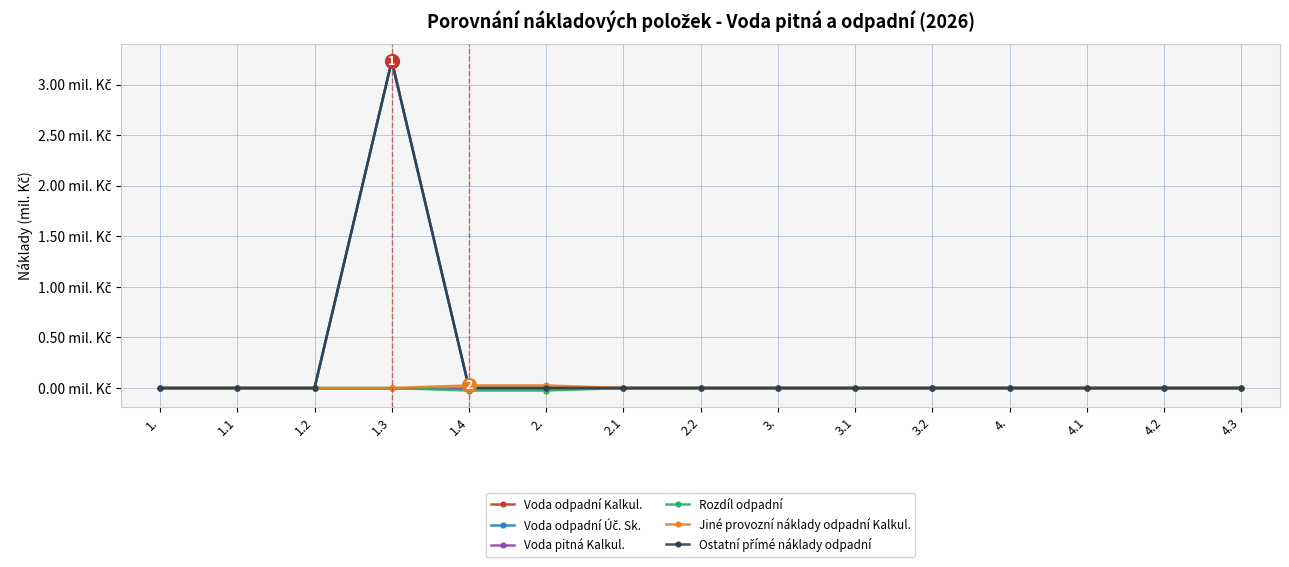

Is this an area chart (filled region under the line)?

No